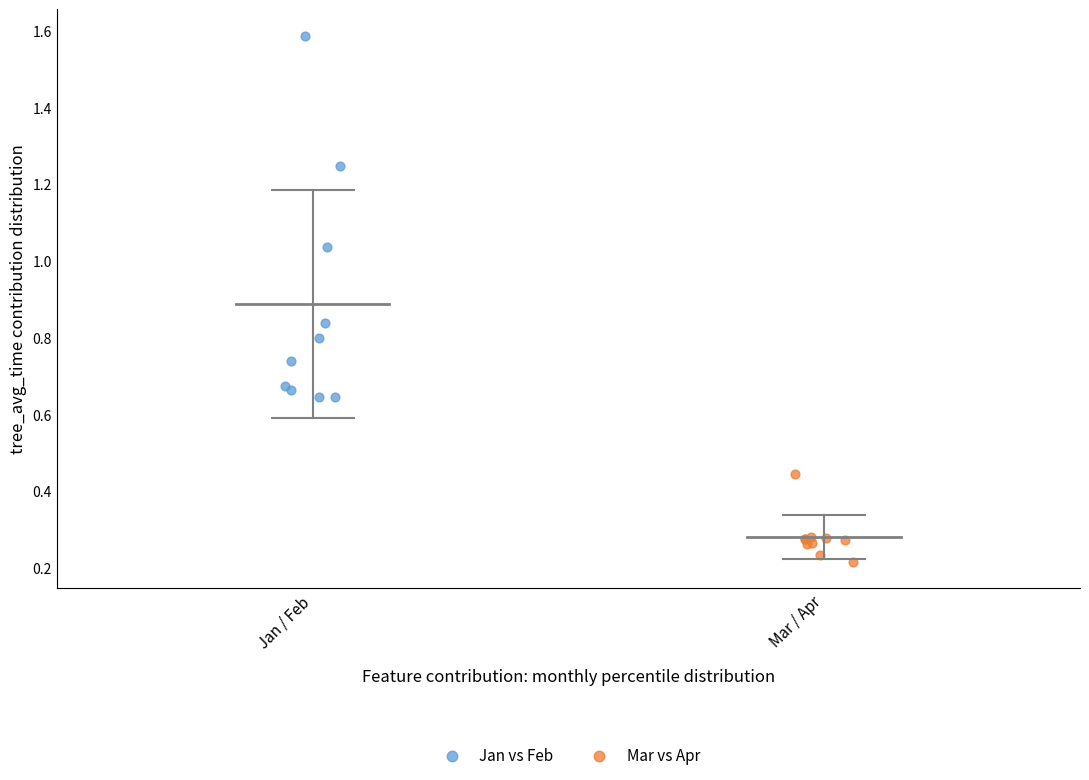

Which series reaches the minimum Y coordinate?

Mar vs Apr